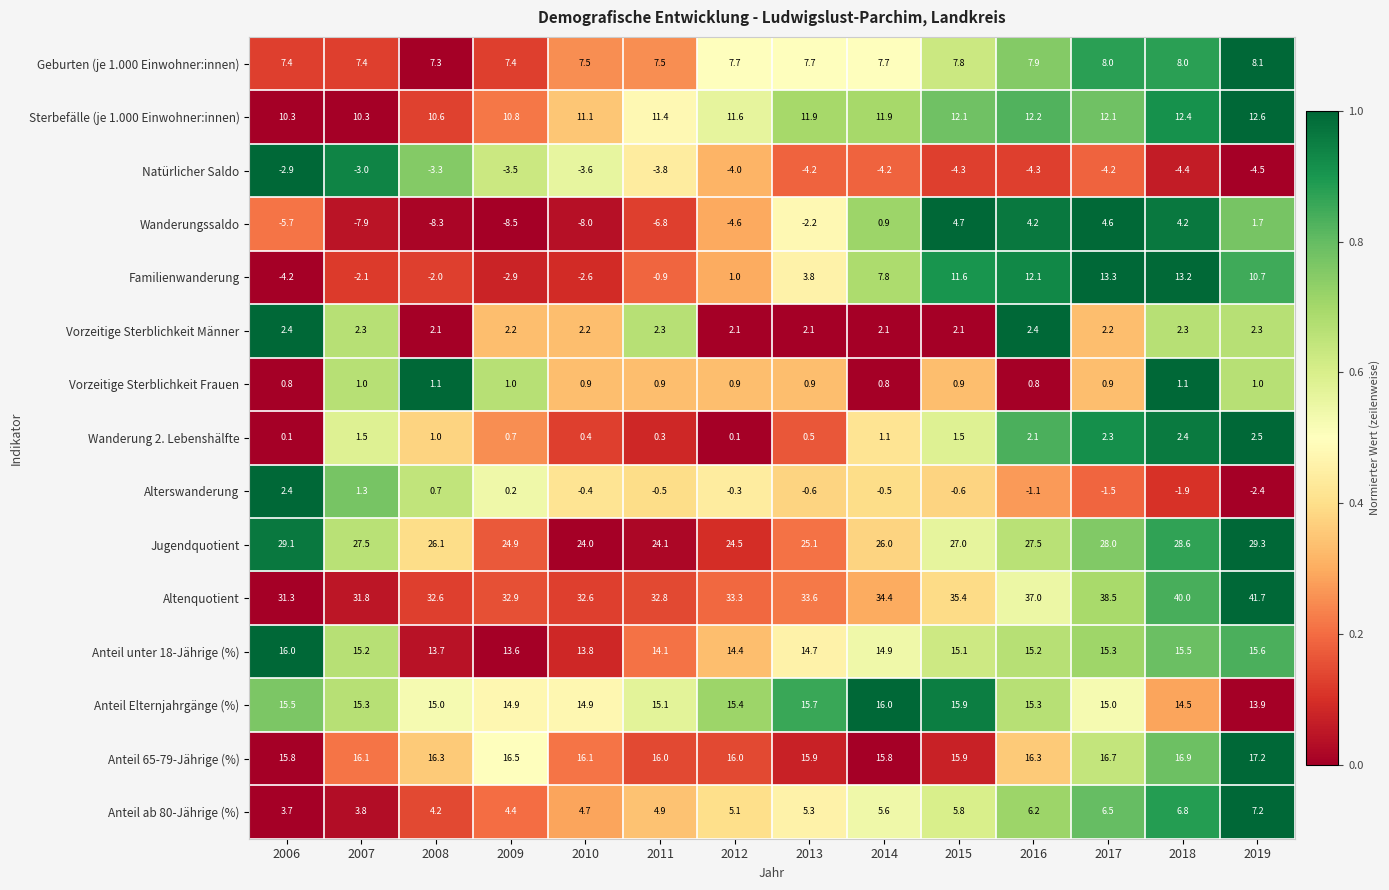

Which series changed the most between 2009 and 2010?

Jugendquotient